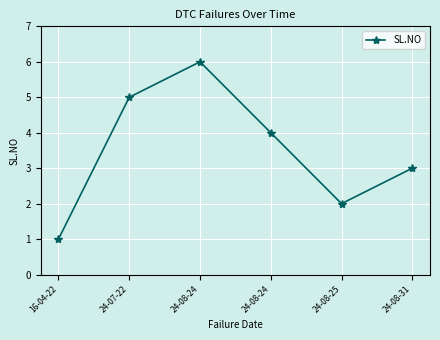

What is the change in value from 16-04-22 to 24-07-22?

+4